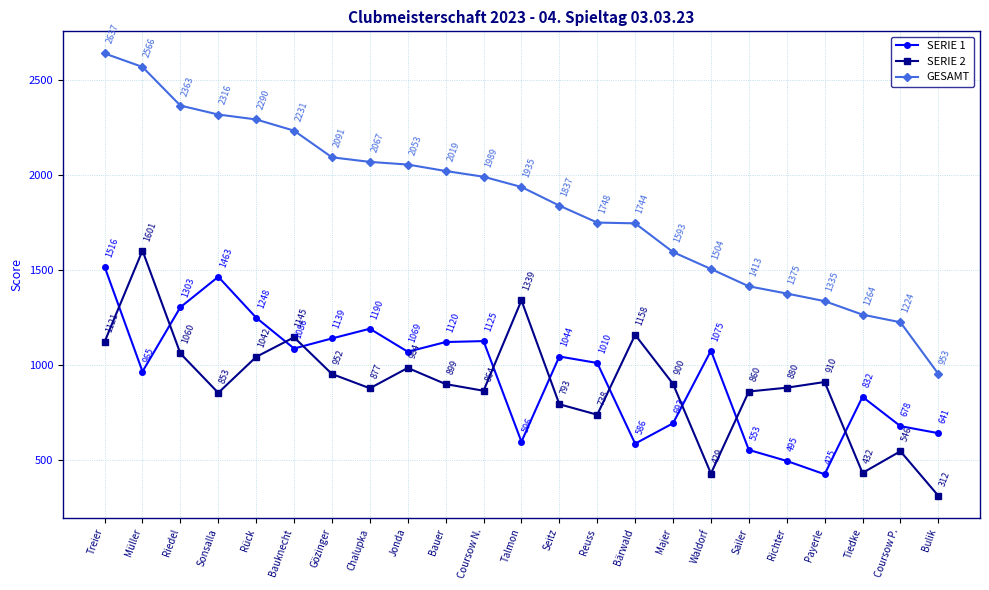

Which series has the largest total across all categories?

GESAMT